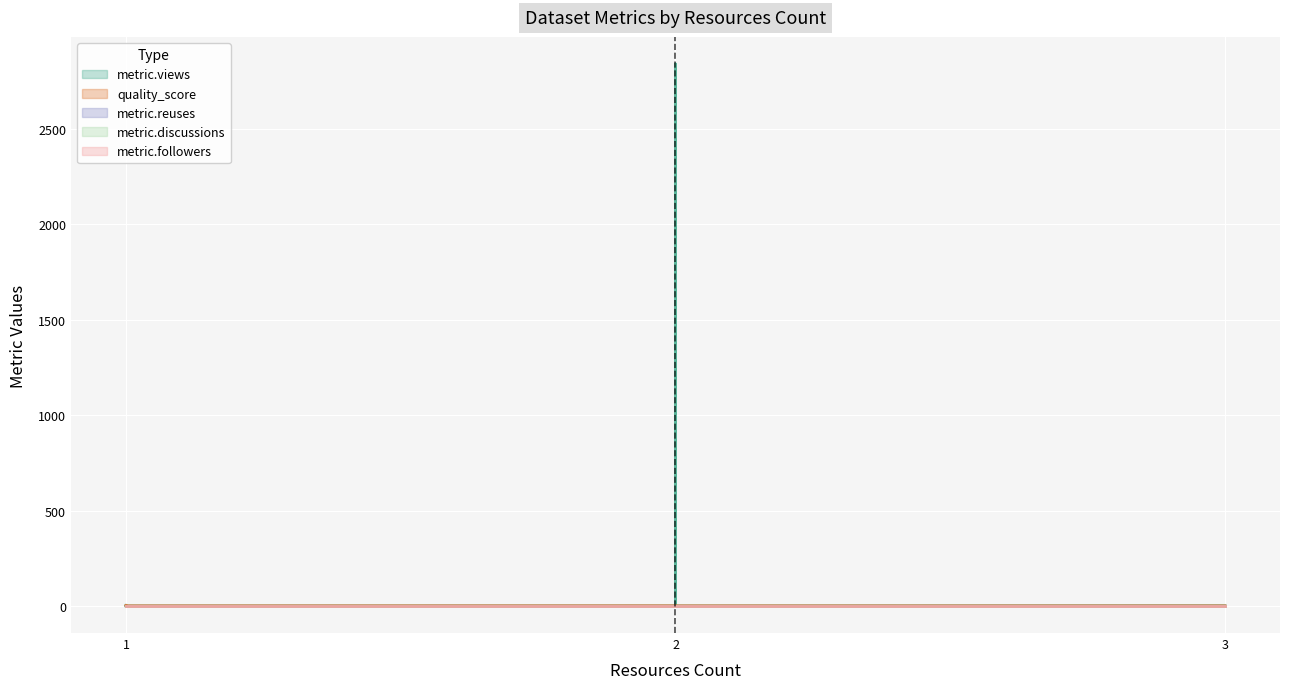

The metric.views series shows 1725.1 at ICNF Fire. True or false?

False